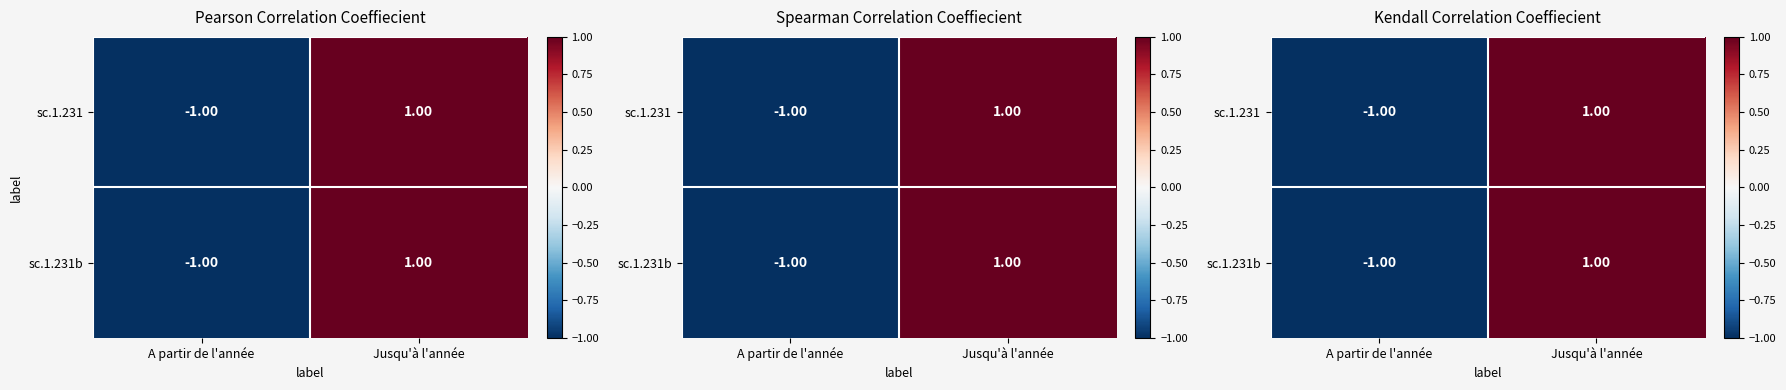

Count the sc.1.231b values in the range -1 to 1.

2